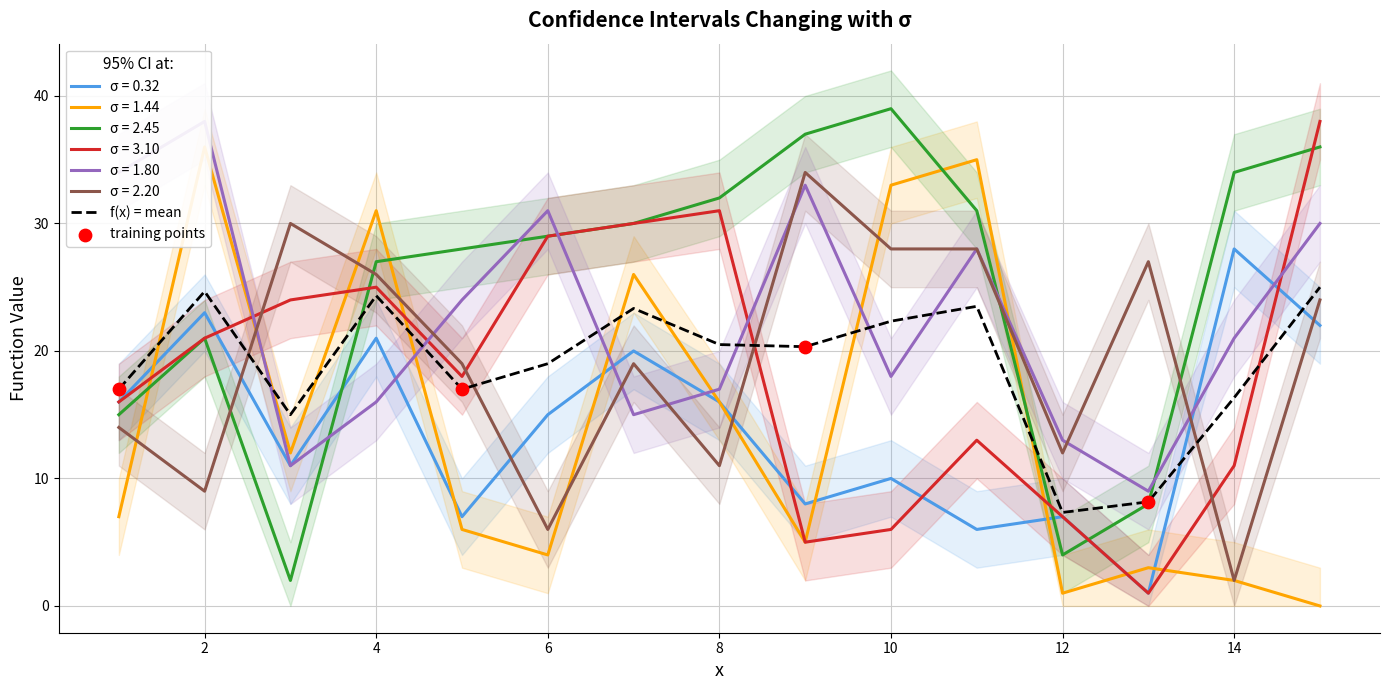

At which category is the sum across all series the highest?

15